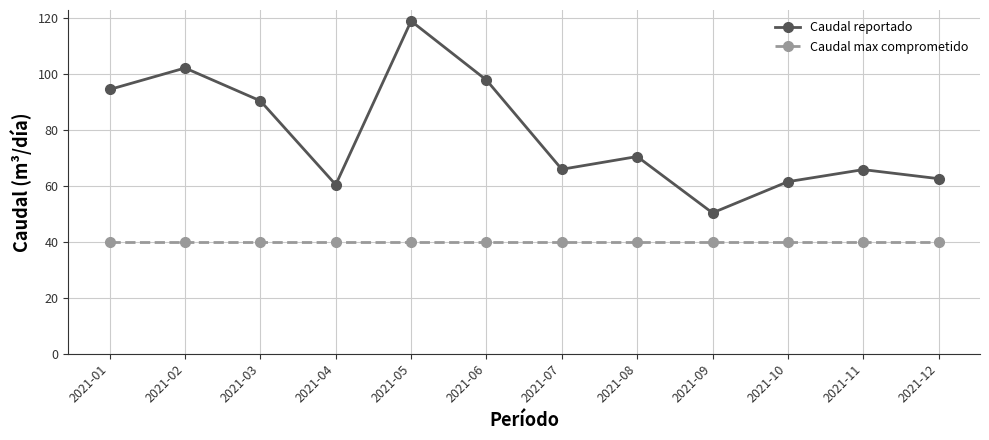

What is the total value across all series at 2021-10?

101.6